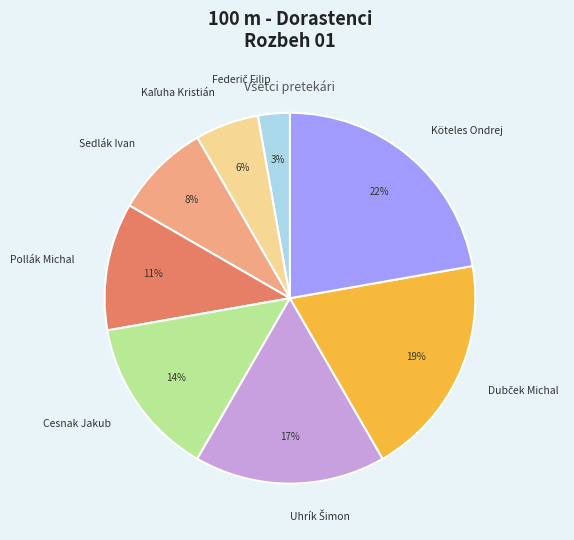

To the nearest percent, what percentage of the pie is Cesnak Jakub?

14%